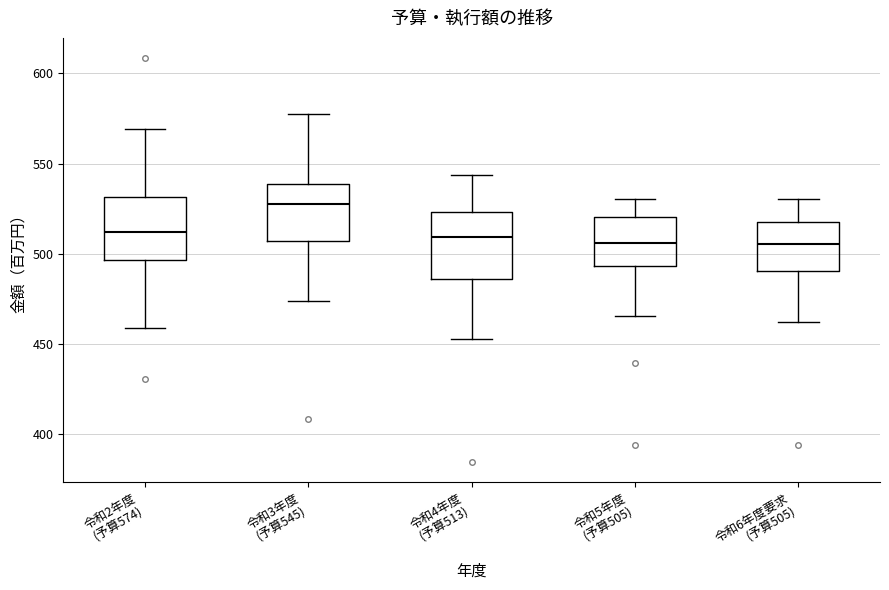

Reading left to right, read every box against the y-axis: the position of its median line, the range the box covers, and the ends of its whiskers. The values are not printed on the chart, so give them approximately, as read against the axis.

令和2年度 (予算574): median 510, box 495 to 530, whiskers 460 to 570
令和3年度 (予算545): median 530, box 505 to 540, whiskers 475 to 580
令和4年度 (予算513): median 510, box 485 to 525, whiskers 455 to 545
令和5年度 (予算505): median 505, box 495 to 520, whiskers 465 to 530
令和6年度要求 (予算505): median 505, box 490 to 520, whiskers 460 to 530